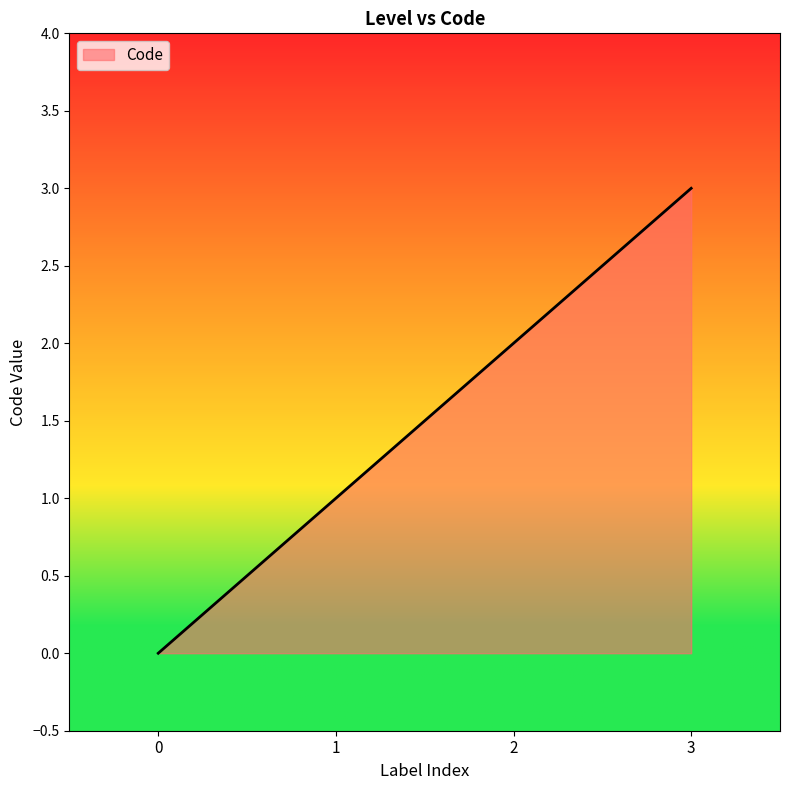

Where is the data nearest to the value 1?

1